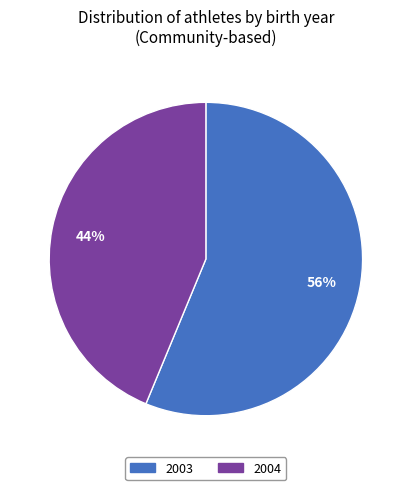

What percentage is the 2003 slice, to the nearest percent?

56%